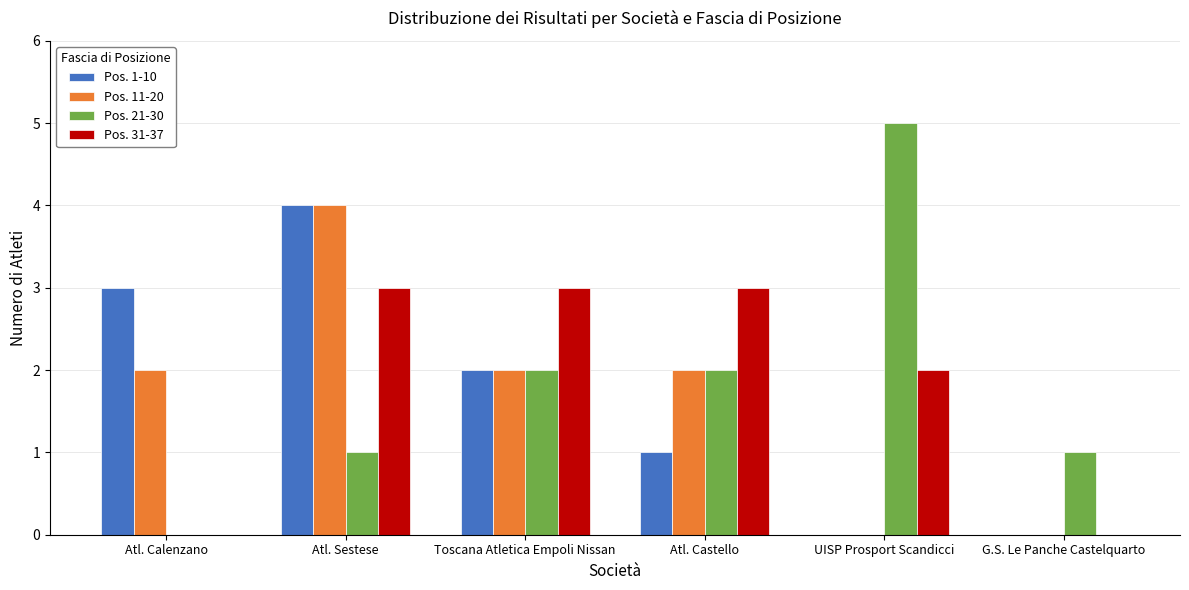

Which series changed the most between Atl. Calenzano and Atl. Sestese?

Pos. 31-37